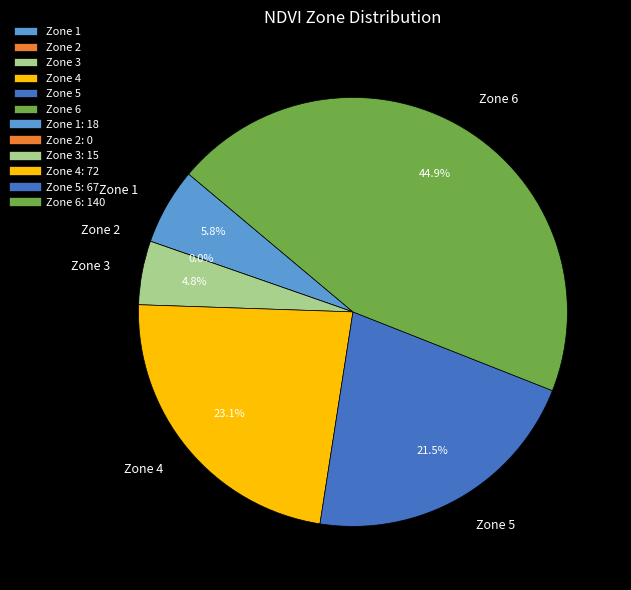

To the nearest percent, what is the difference between the Zone 6 and Zone 3 slice percentages?

40%